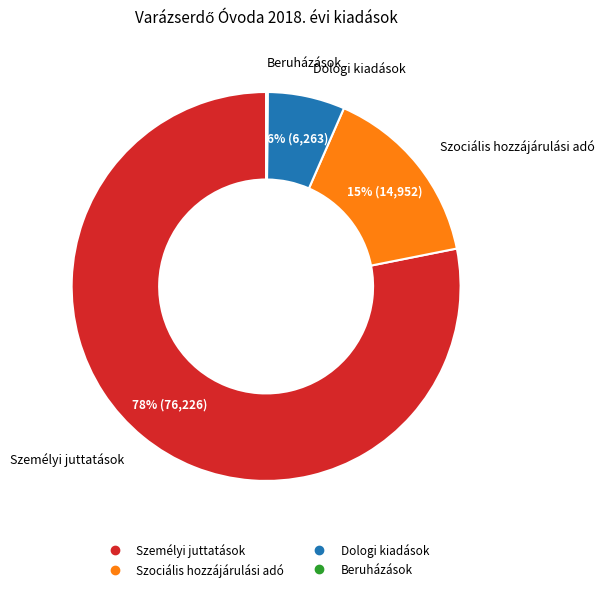

To the nearest percent, what portion does Dologi kiadások represent?

6%